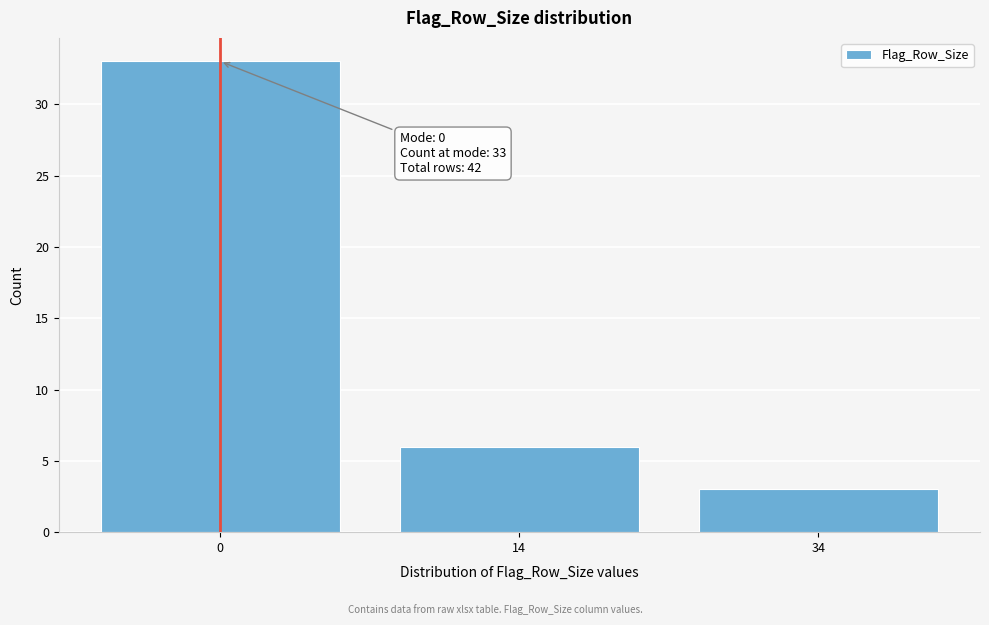

Reading left to right, extract all data points from this chart.

0=33	14=6	34=3